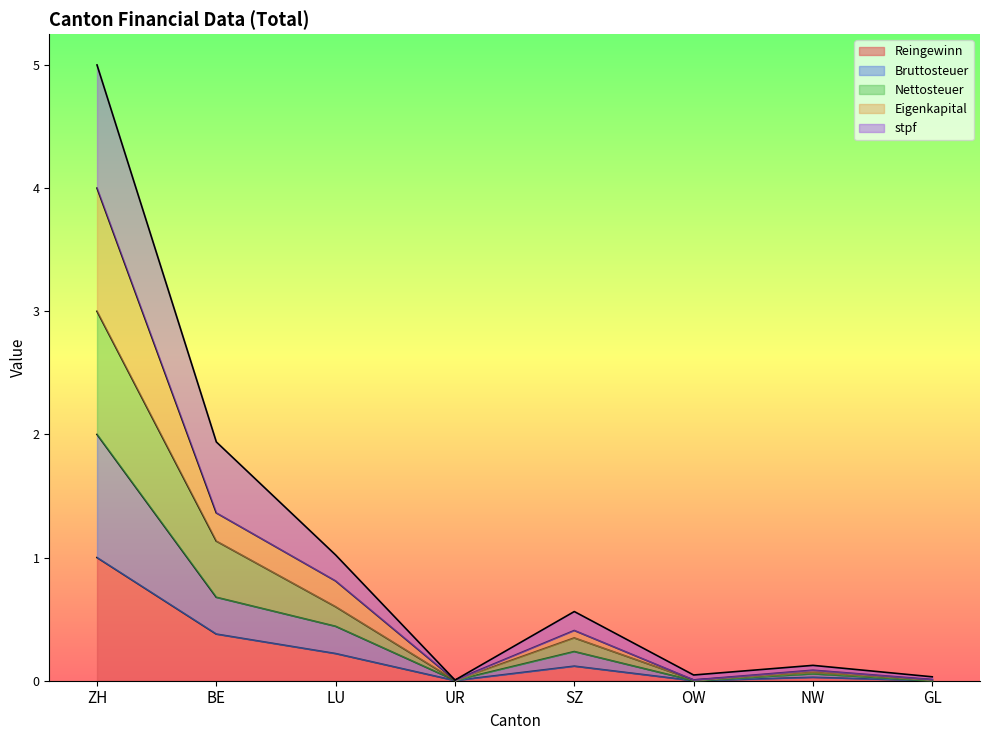

List the labels in order of stpf value, smallest first.

UR, OW, GL, NW, SZ, LU, BE, ZH